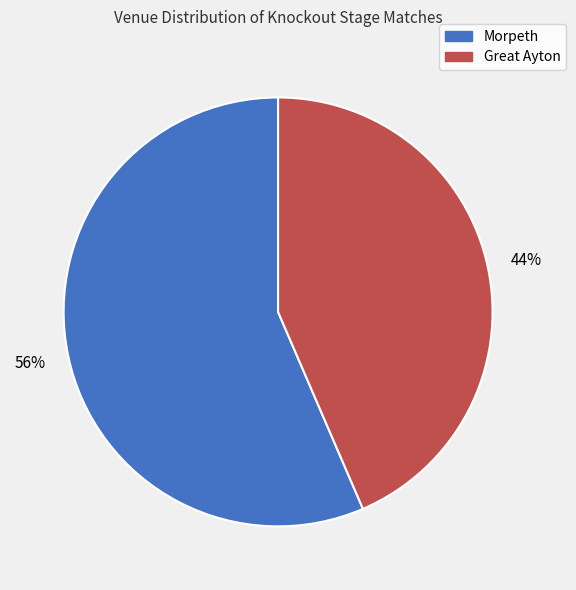

What is the ratio of the value at Morpeth to the value at Great Ayton?

1.3